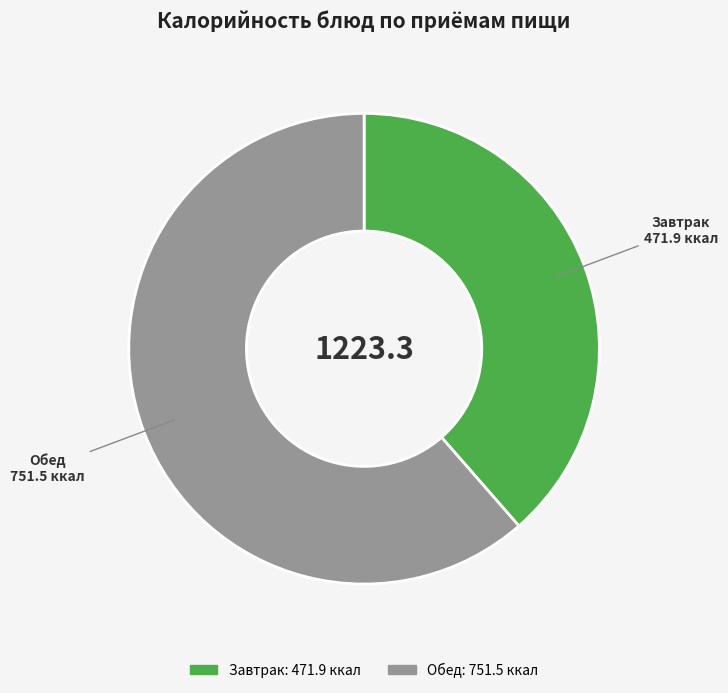

Does any single category account for the majority?

Yes